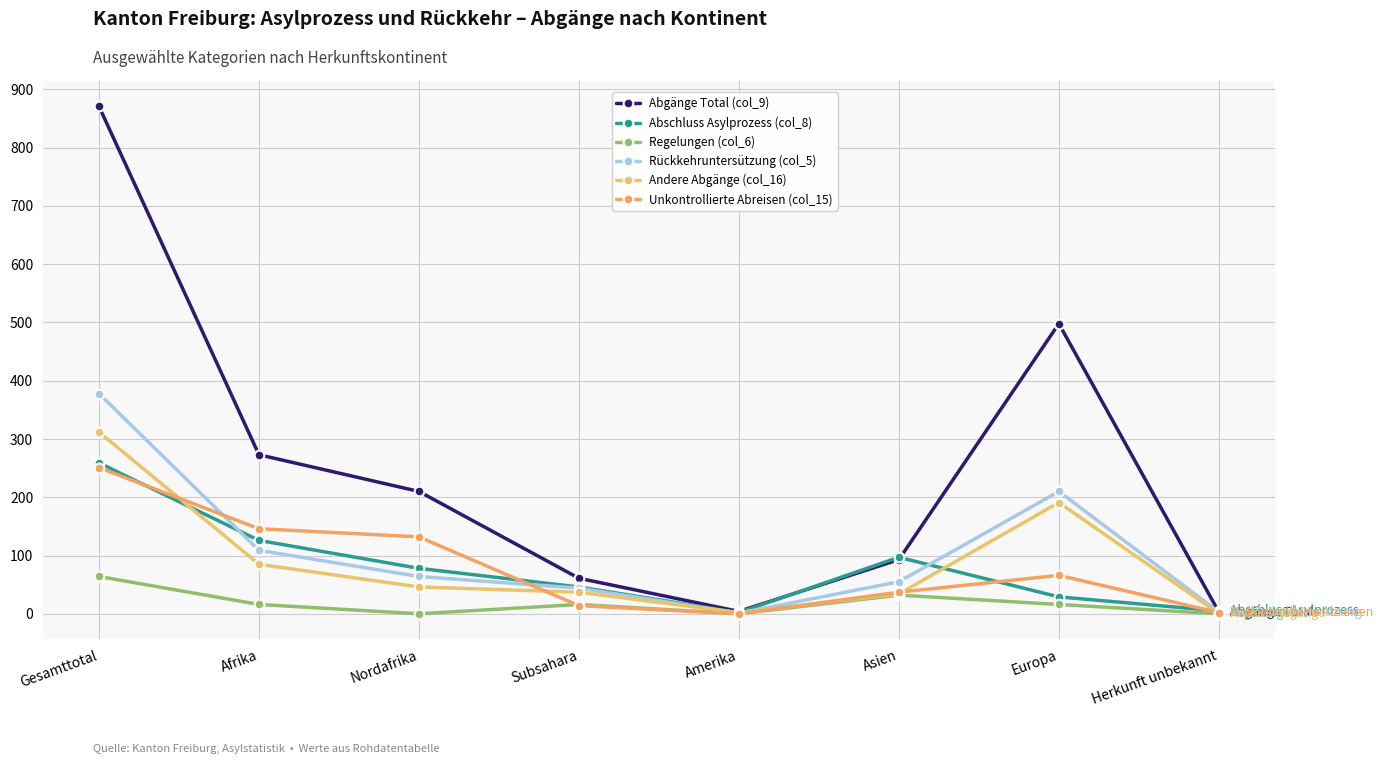

What are all the series names shown in the legend?

Abgänge Total (col_9), Abschluss Asylprozess (col_8), Regelungen (col_6), Rückkehruntersützung (col_5), Andere Abgänge (col_16), Unkontrollierte Abreisen (col_15)